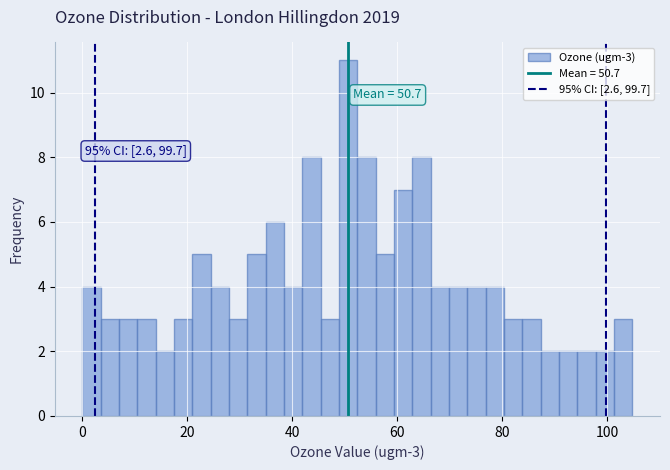

Read against the x-axis, roughly where is the centre of the tallest bar?

50